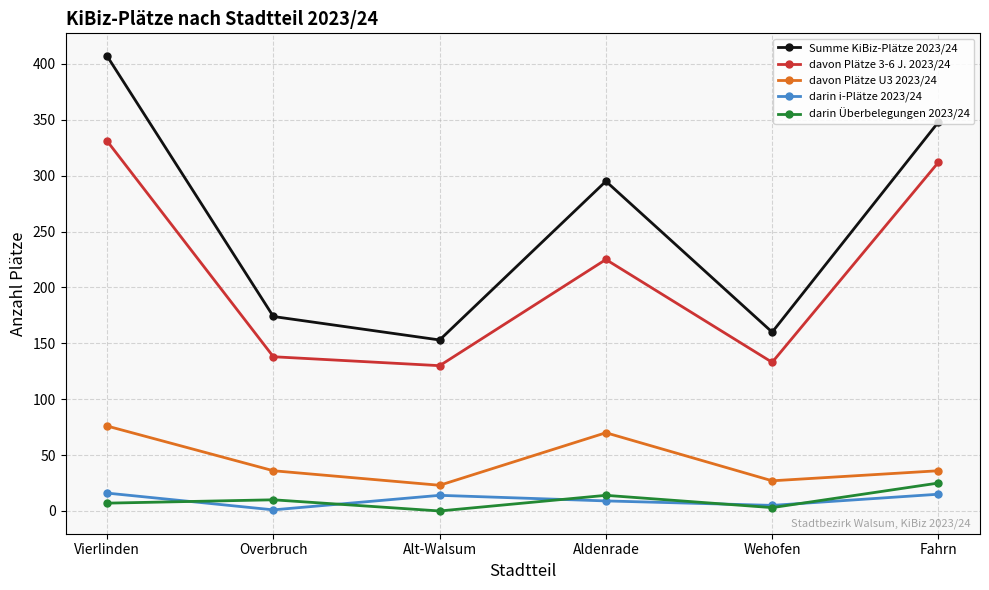

True or false: davon Plätze 3-6 J. 2023/24 and davon Plätze U3 2023/24 intersect in this chart.

False